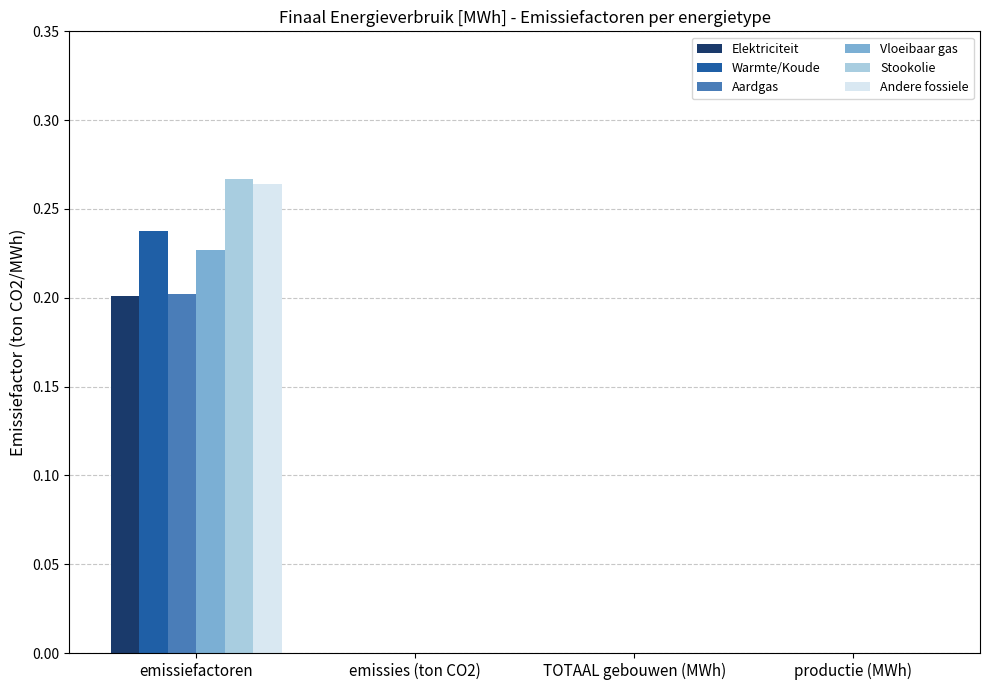

The value of Aardgas at emissies (ton CO2) is -0.1. True or false?

False